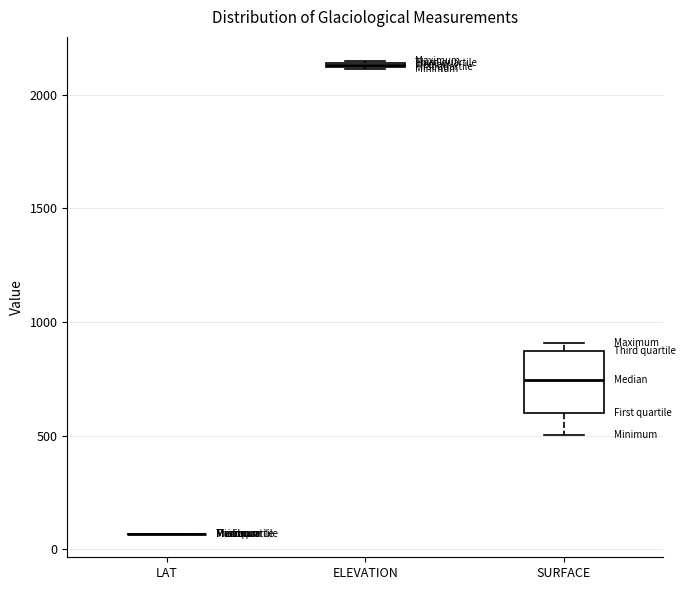

Which box is the tallest, from its lower edge to its upper edge?

SURFACE